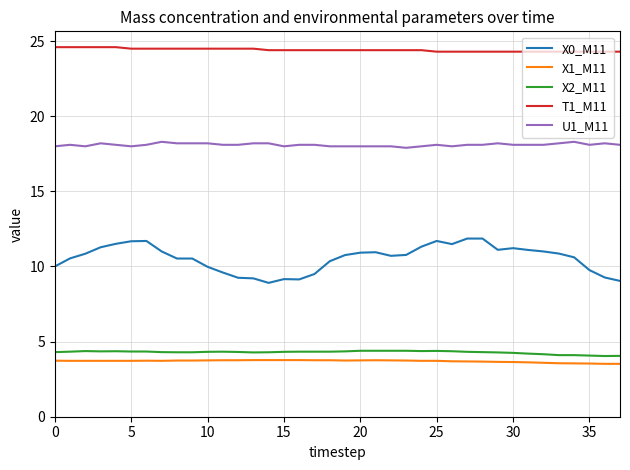

What is the smallest value displayed?

3.5